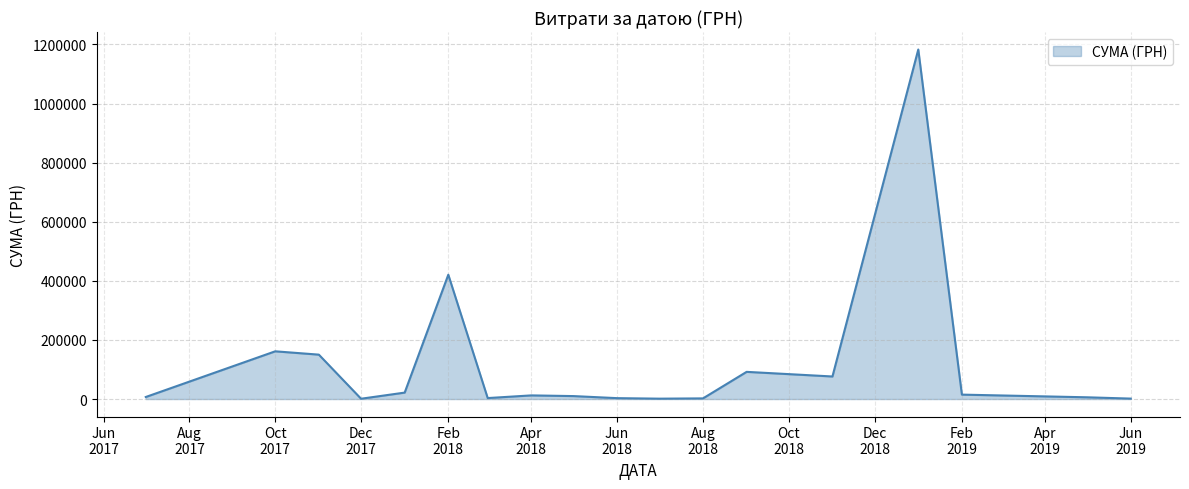

True or false: there are more than 1 points higher than both neighbors.

True